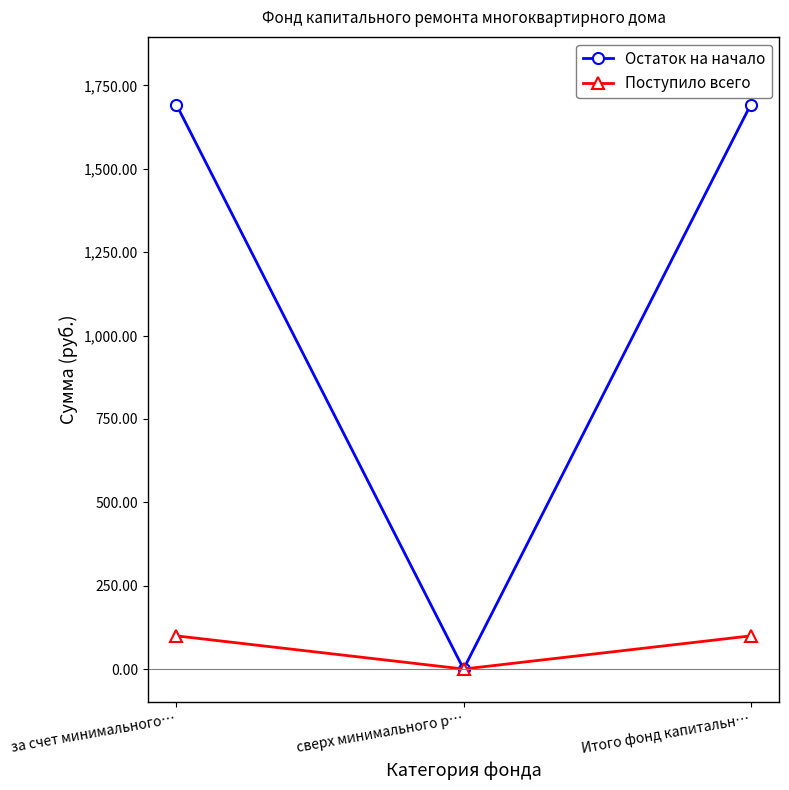

What is the average value of the Остаток на начало series?

1128.3